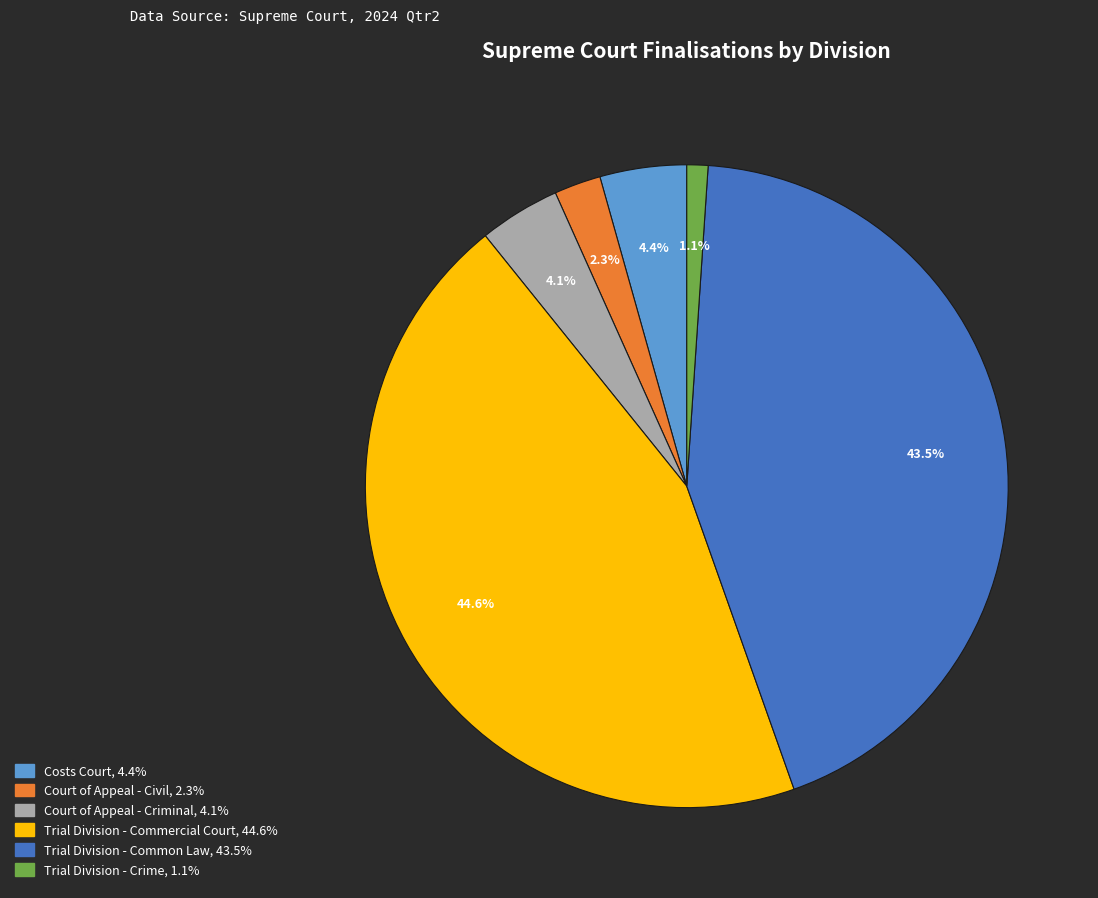

Is there any slice that represents more than half of the pie?

No